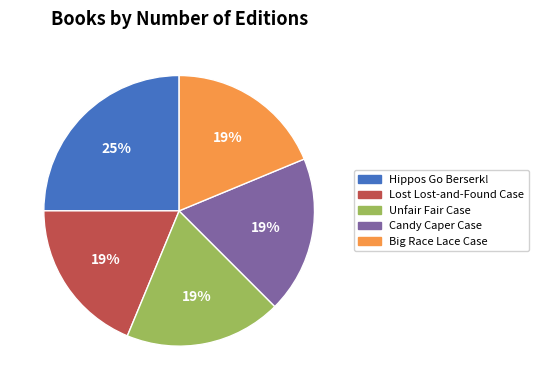

To the nearest percent, what portion does Candy Caper Case represent?

19%